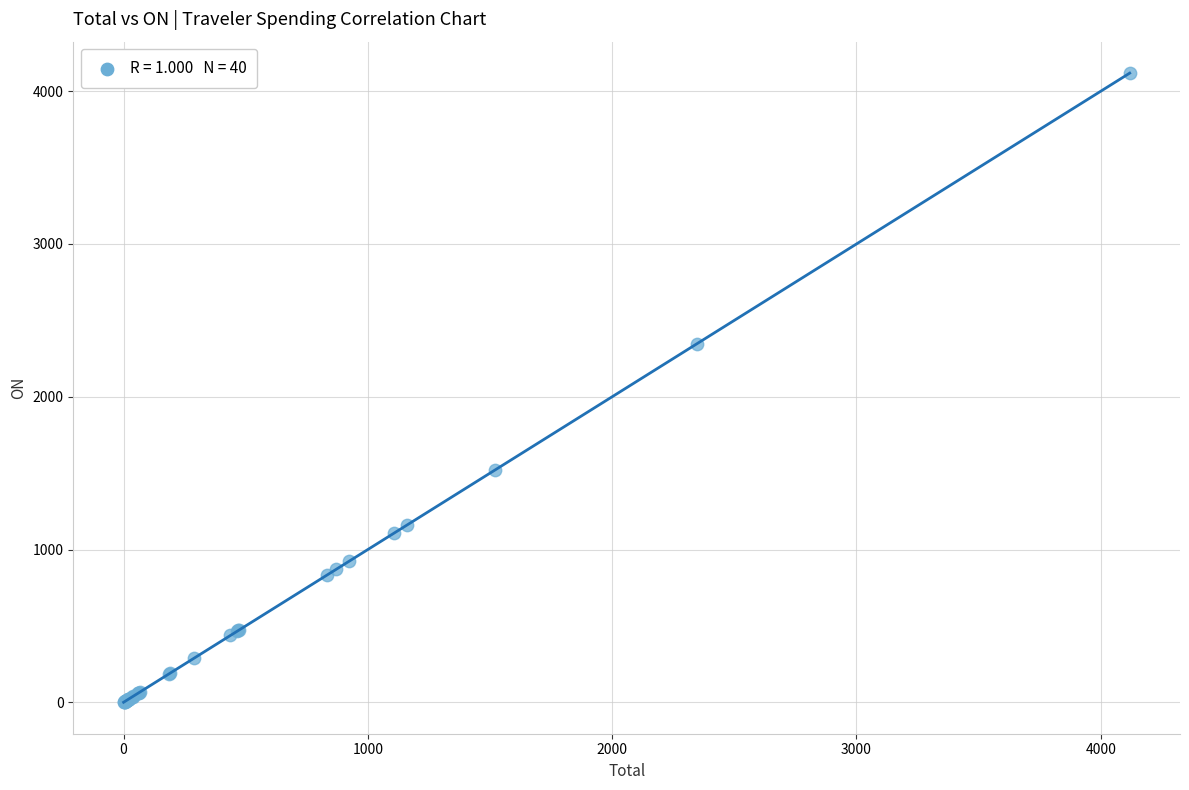

What Y value in the scatter plot is closest to 2059?

2346.6